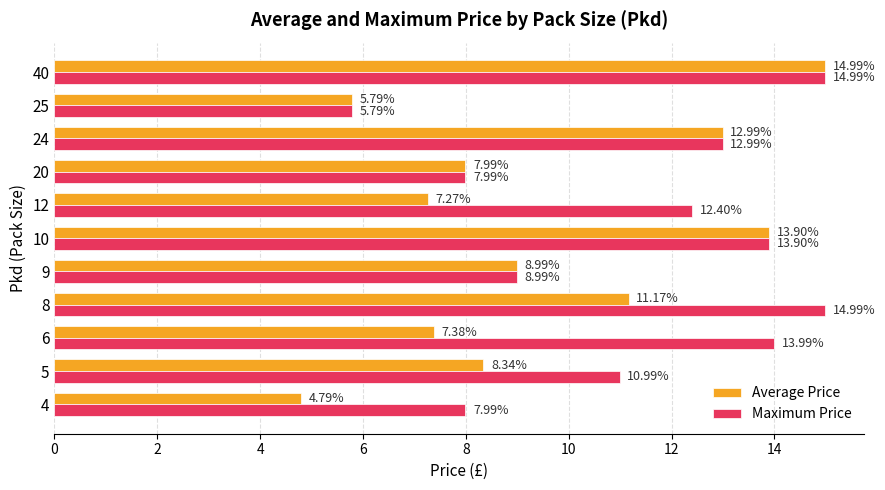

Which series has the largest total across all categories?

Maximum Price